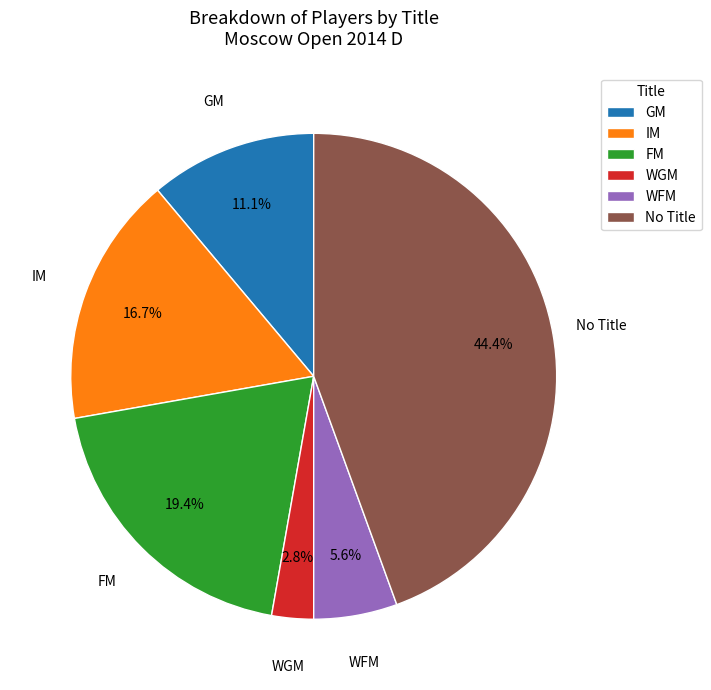

To the nearest percent, what is the average slice percentage?

17%